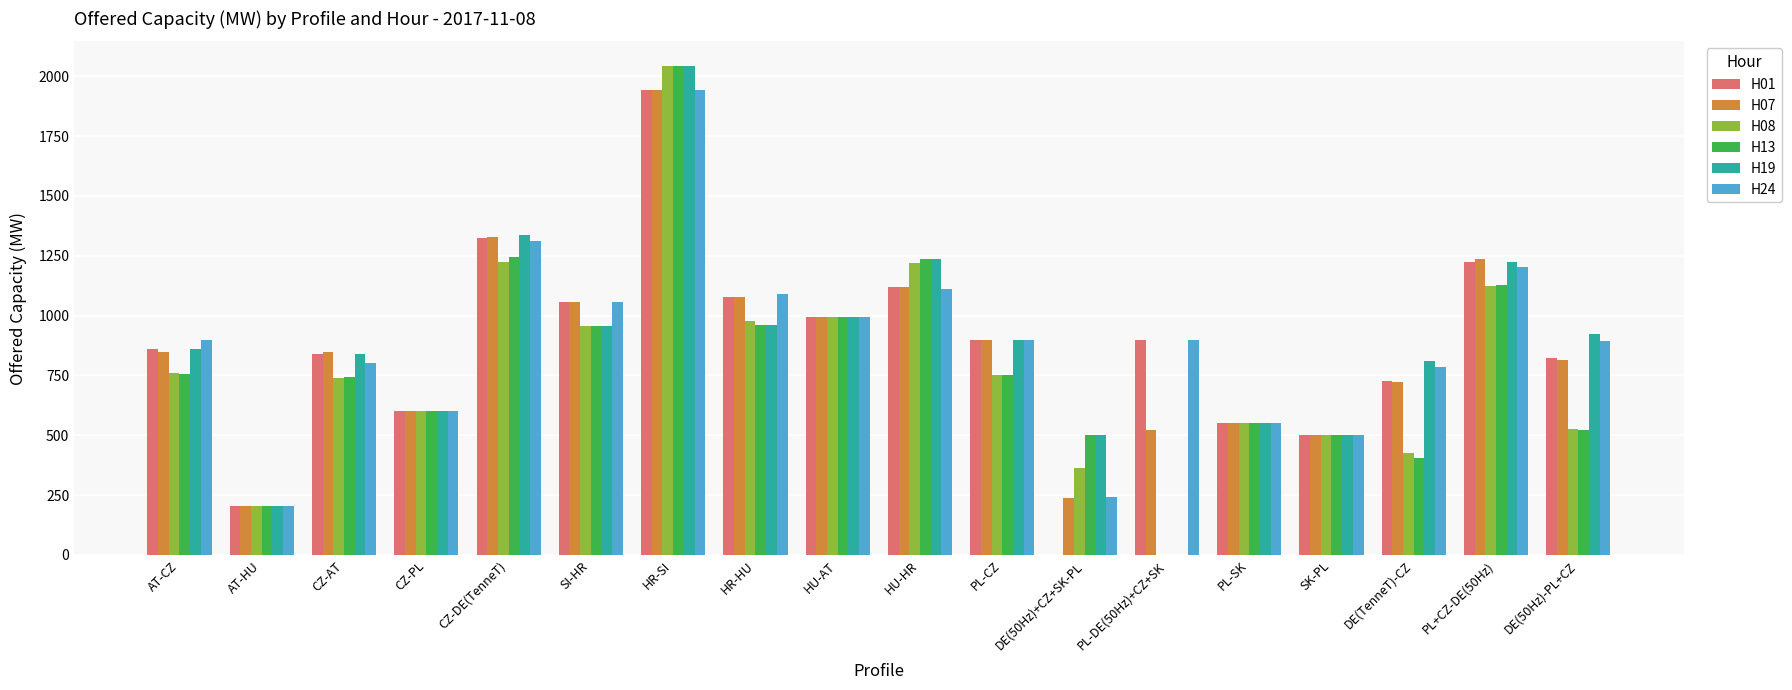

Are the bars grouped side by side (vs. stacked)?

Yes